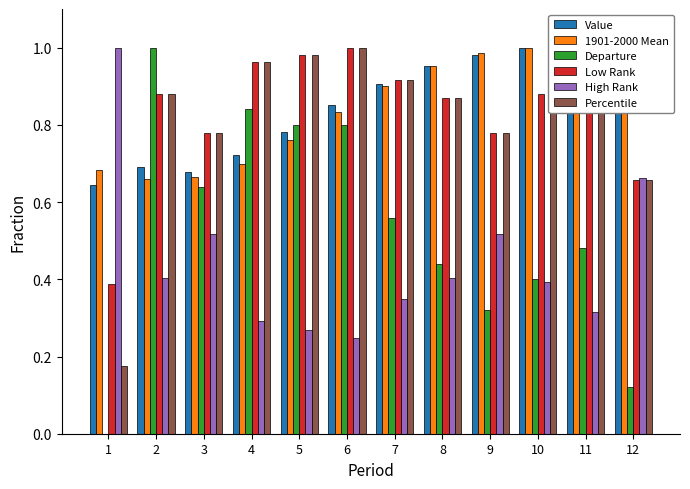

Reading left to right, transcribe all the data shown in this chart.

Value: 0.6	0.7	0.7	0.7	0.8	0.9	0.9	1.0	1.0	1.0	1.0	1.0
1901-2000 Mean: 0.7	0.7	0.7	0.7	0.8	0.8	0.9	1.0	1.0	1.0	1.0	1.0
Departure: -0.7	1.0	0.6	0.8	0.8	0.8	0.6	0.4	0.3	0.4	0.5	0.1
Low Rank: 0.4	0.9	0.8	1.0	1.0	1.0	0.9	0.9	0.8	0.9	0.9	0.7
High Rank: 1.0	0.4	0.5	0.3	0.3	0.2	0.3	0.4	0.5	0.4	0.3	0.7
Percentile: 0.2	0.9	0.8	1.0	1.0	1.0	0.9	0.9	0.8	0.9	0.9	0.7